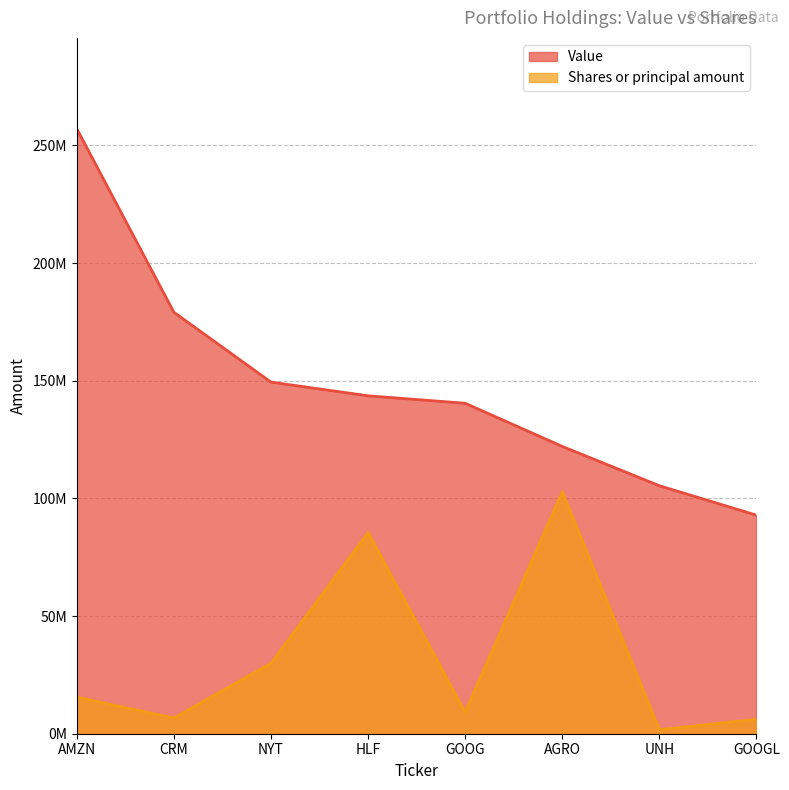

Read the Value value at UNH.

105380320.0